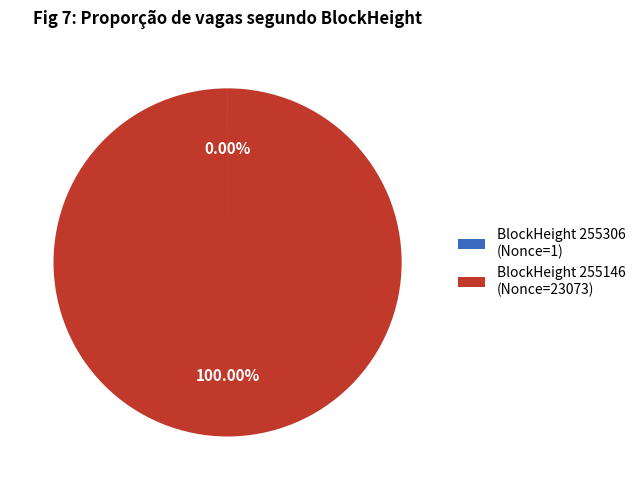

Is BlockHeight 255146 (Nonce=23073) the majority of the pie?

Yes